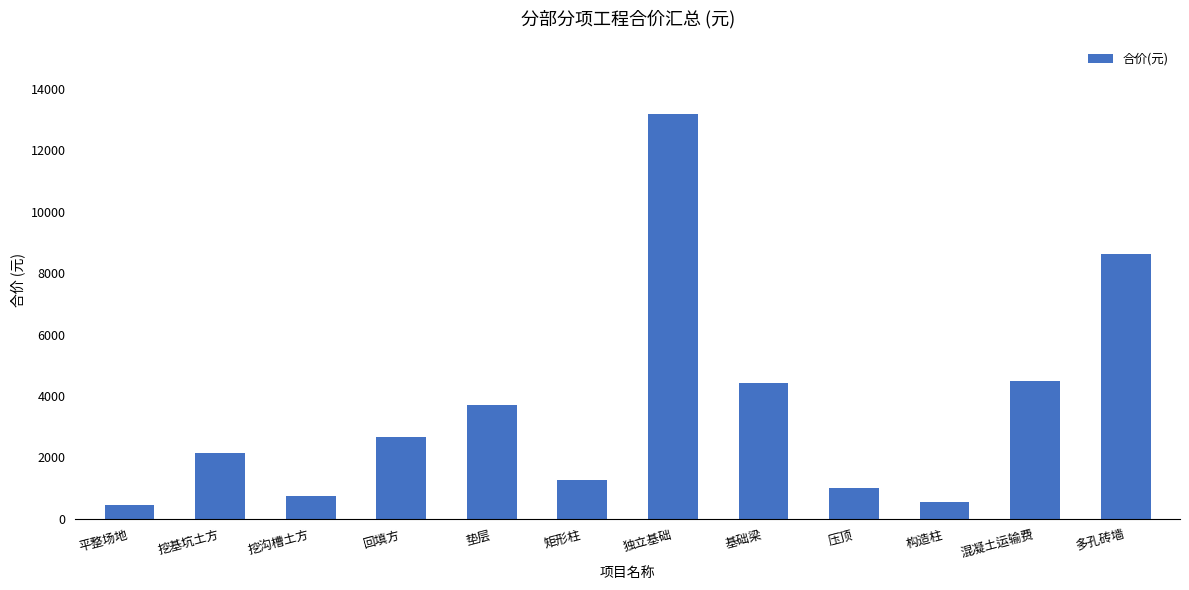

What is the difference between the maximum and minimum values?

12731.4